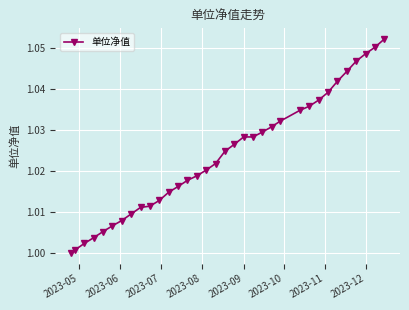

What is the sum of all values?

34.8